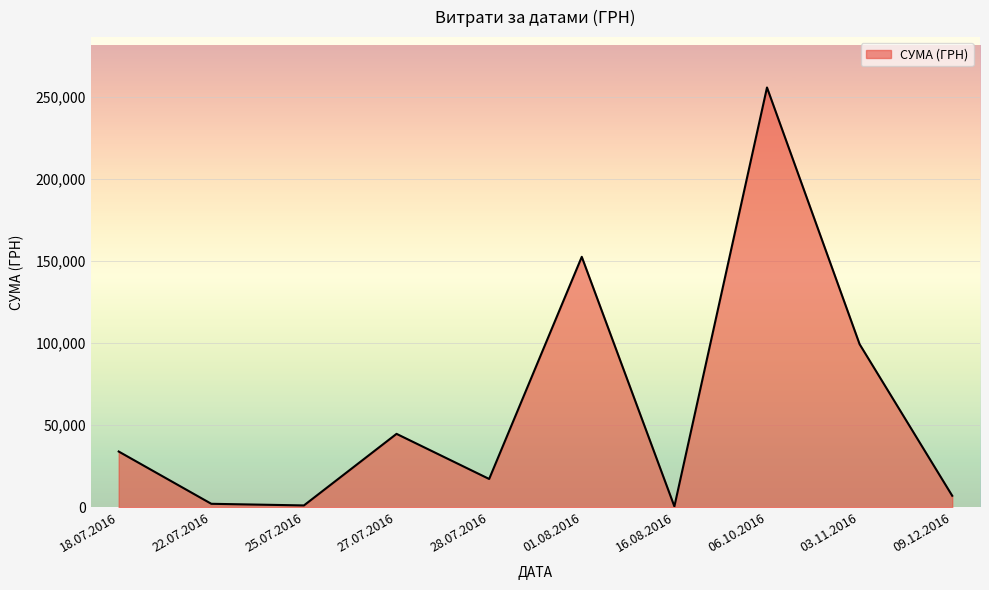

What is the change in value from 28.07.2016 to 01.08.2016?

+135195.2